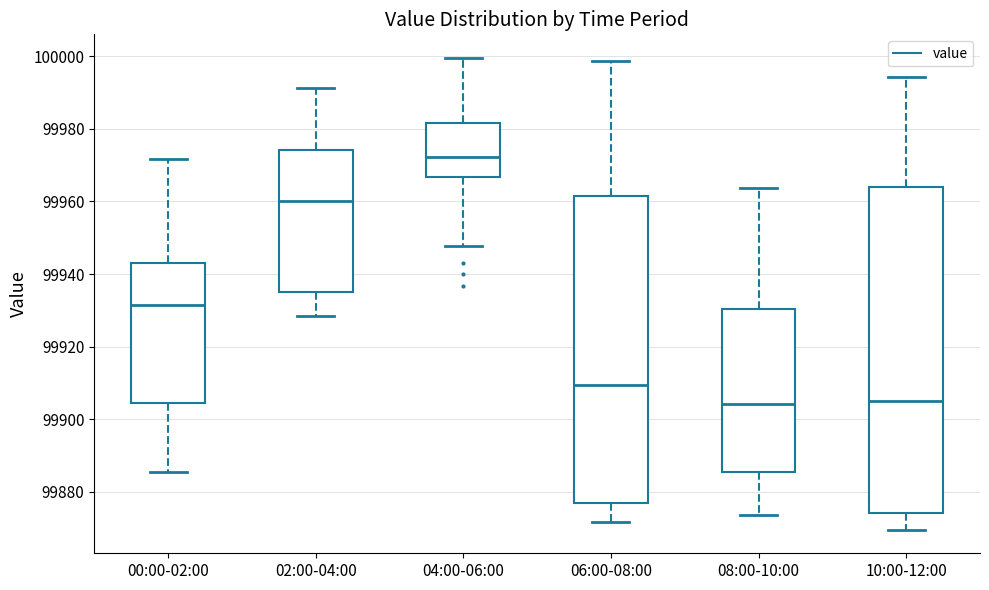

Which box is the tallest, from its lower edge to its upper edge?

10:00-12:00